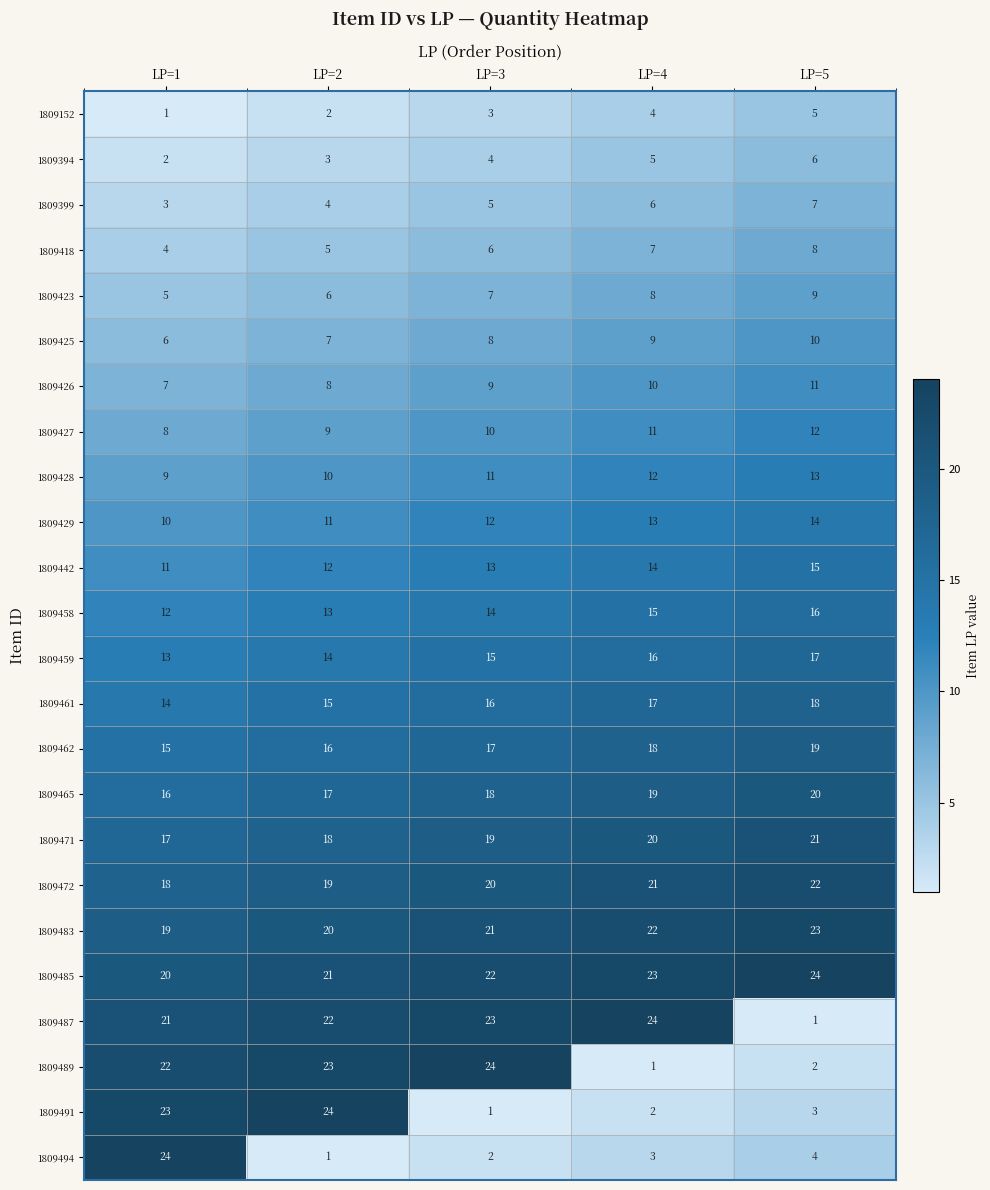

What is the difference between the maximum and minimum values in the 1809461 series?

4